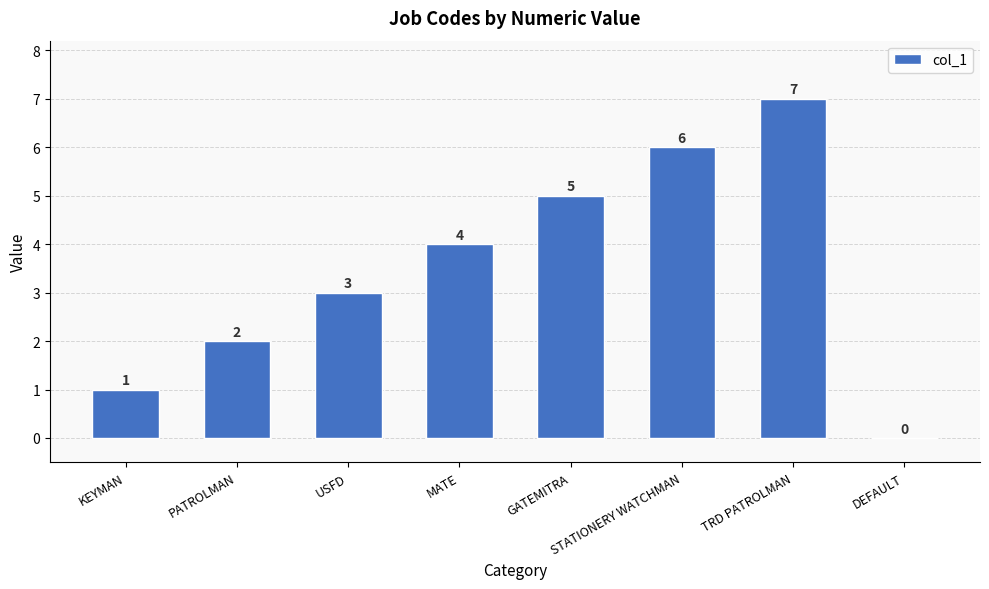

True or false: the data shows 3 at USFD.

True